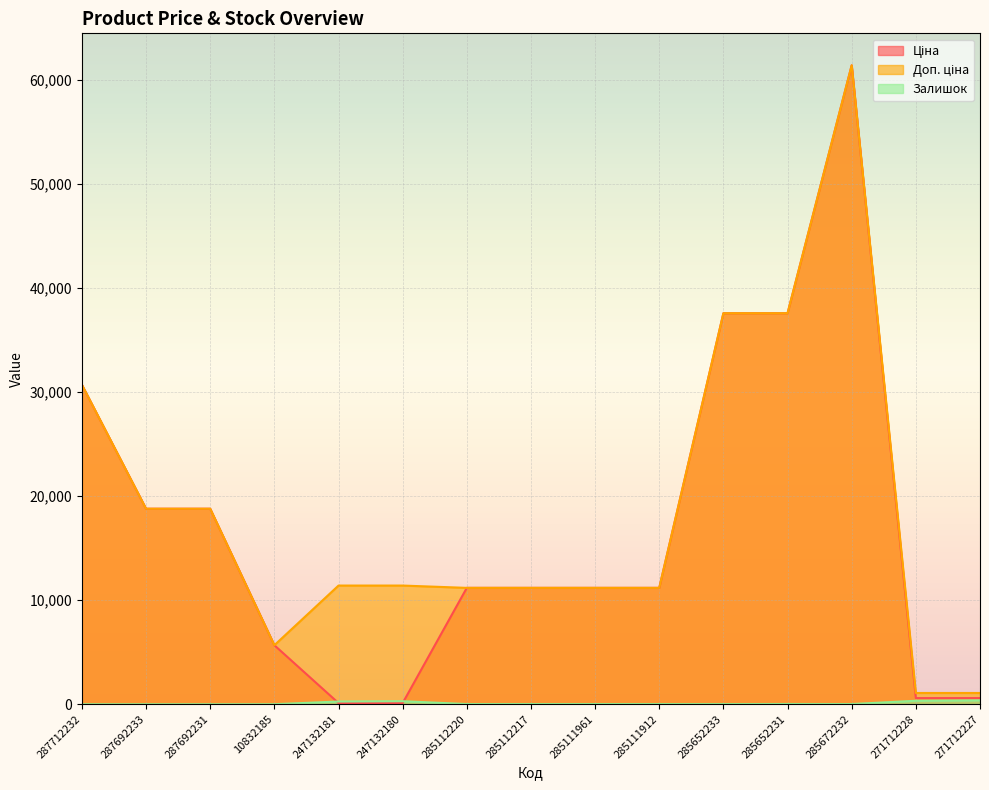

Rank the series at 285111961 from lowest to highest value.

Залишок, Ціна, Доп. ціна